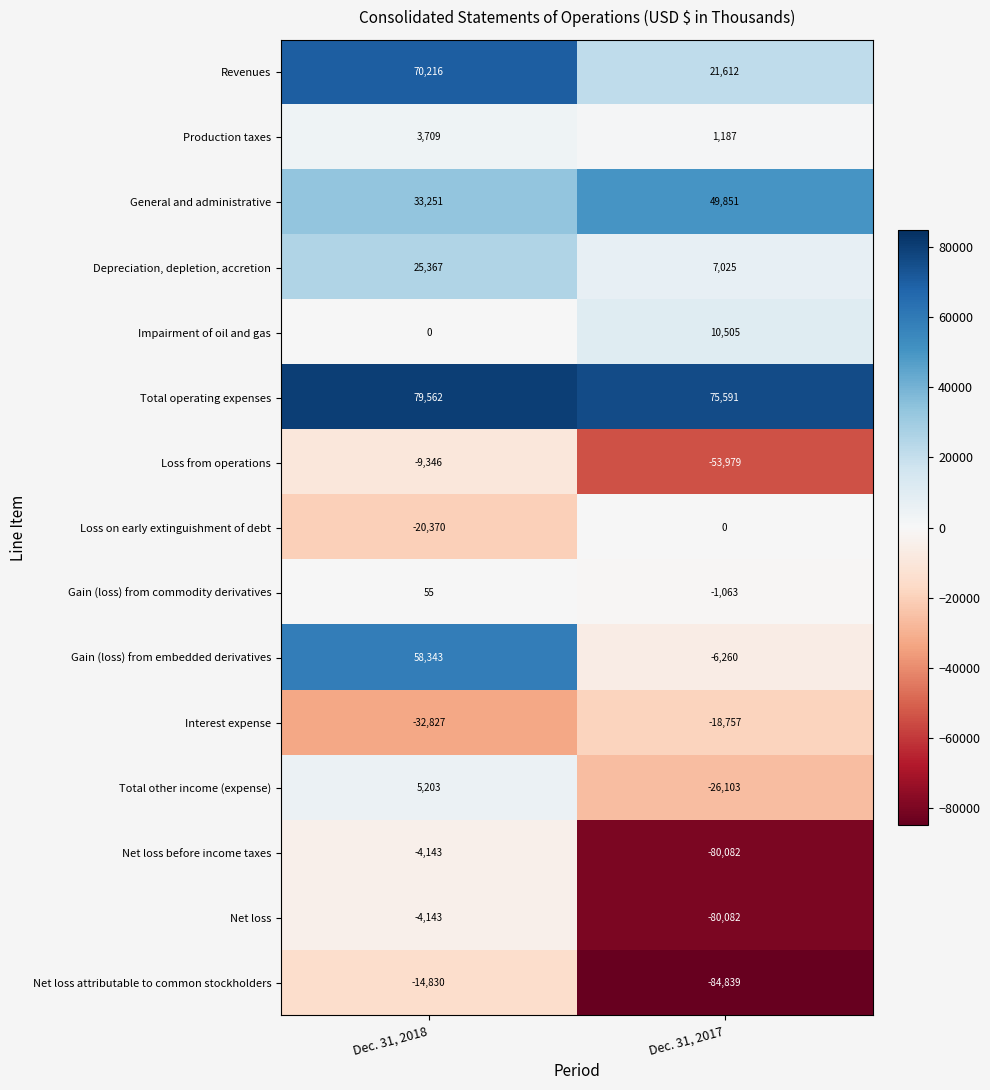

The Depreciation, depletion, accretion series shows 7025 at Dec. 31, 2017. True or false?

True